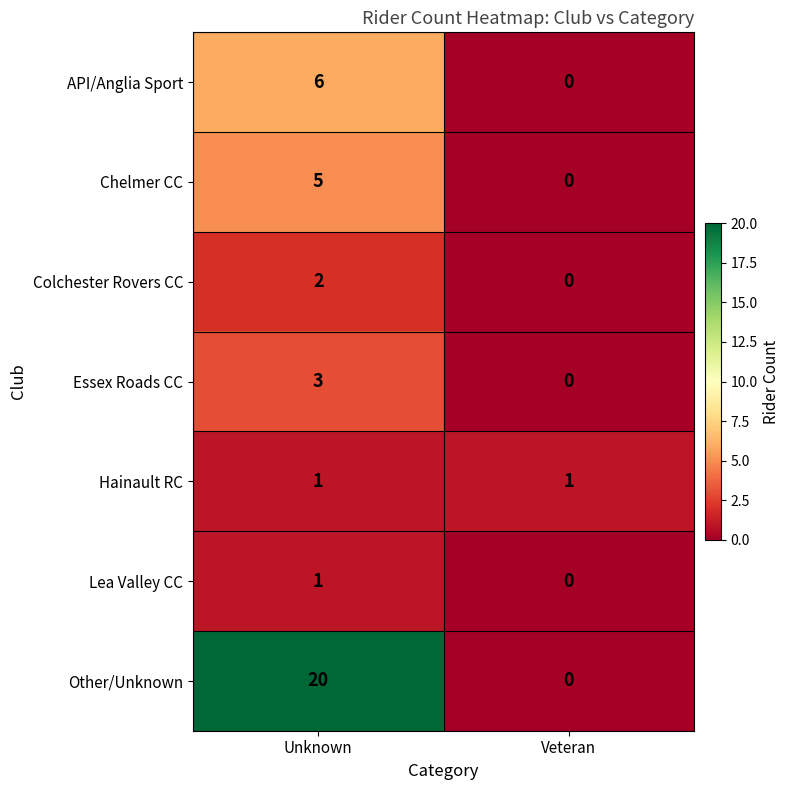

At how many categories does at least one series exceed 16?

1